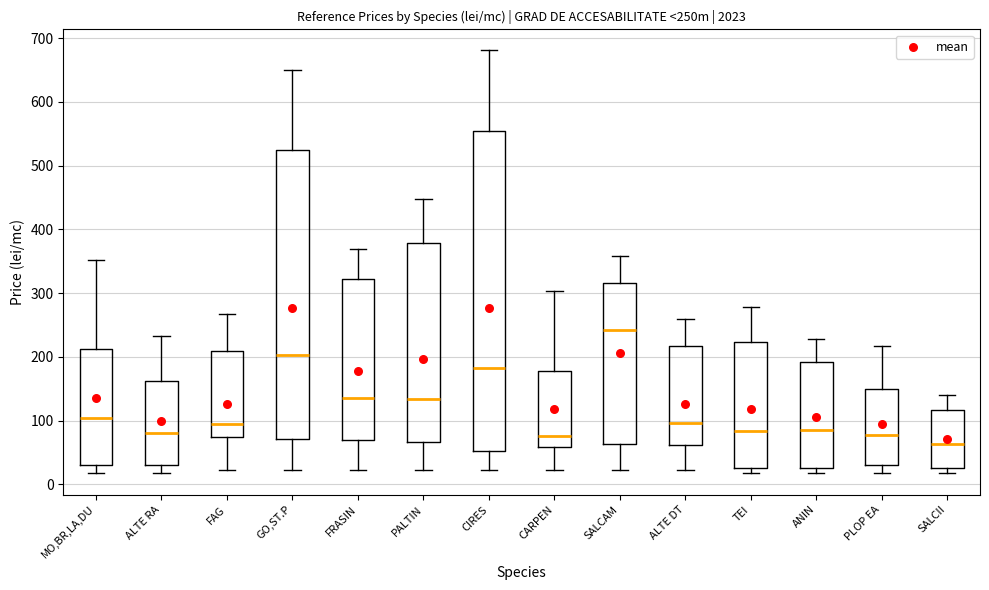

Reading left to right, transcribe this box plot: for each box, give where its median line is, the range the box spans, and where its two whiskers end, as read against the y-axis. The values are not printed on the chart, so give them approximately, as read against the axis.

MO,BR,LA,DU: median 100, box 30 to 210, whiskers 20 to 350
ALTE RA: median 80, box 30 to 160, whiskers 20 to 230
FAG: median 90, box 70 to 210, whiskers 20 to 270
GO,ST.P: median 200, box 70 to 520, whiskers 20 to 650
FRASIN: median 140, box 70 to 320, whiskers 20 to 370
PALTIN: median 130, box 70 to 380, whiskers 20 to 450
CIRES: median 180, box 50 to 550, whiskers 20 to 680
CARPEN: median 80, box 60 to 180, whiskers 20 to 300
SALCAM: median 240, box 60 to 320, whiskers 20 to 360
ALTE DT: median 100, box 60 to 220, whiskers 20 to 260
TEI: median 80, box 30 to 220, whiskers 20 to 280
ANIN: median 90, box 30 to 190, whiskers 20 to 230
PLOP EA: median 80, box 30 to 150, whiskers 20 to 220
SALCII: median 60, box 30 to 120, whiskers 20 to 140